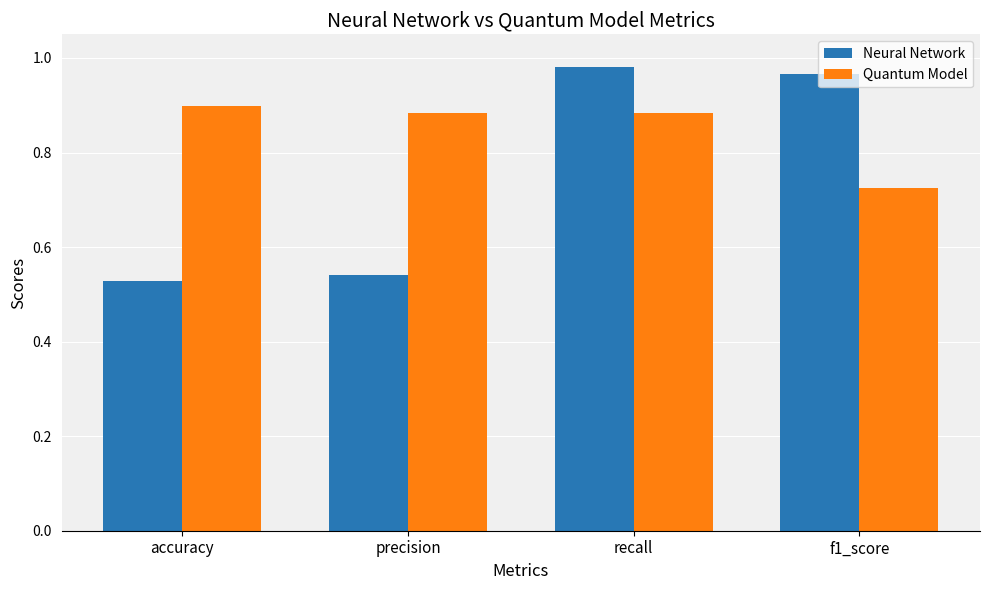

What is the total value across all series at precision?

1.4